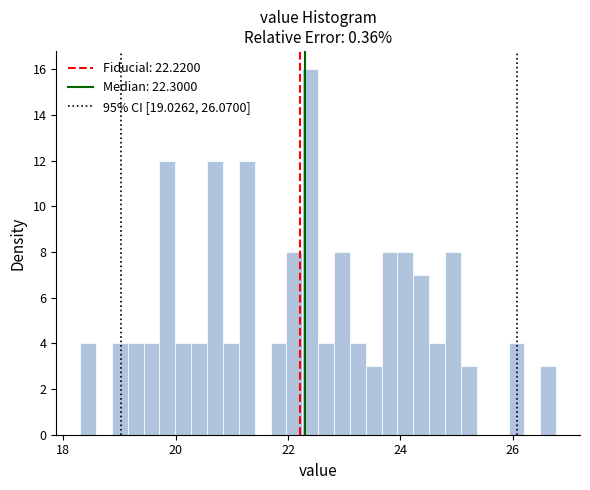

Around what value on the x-axis is the tallest bar? Give the approximate position of its centre, as read against the axis.

22.4